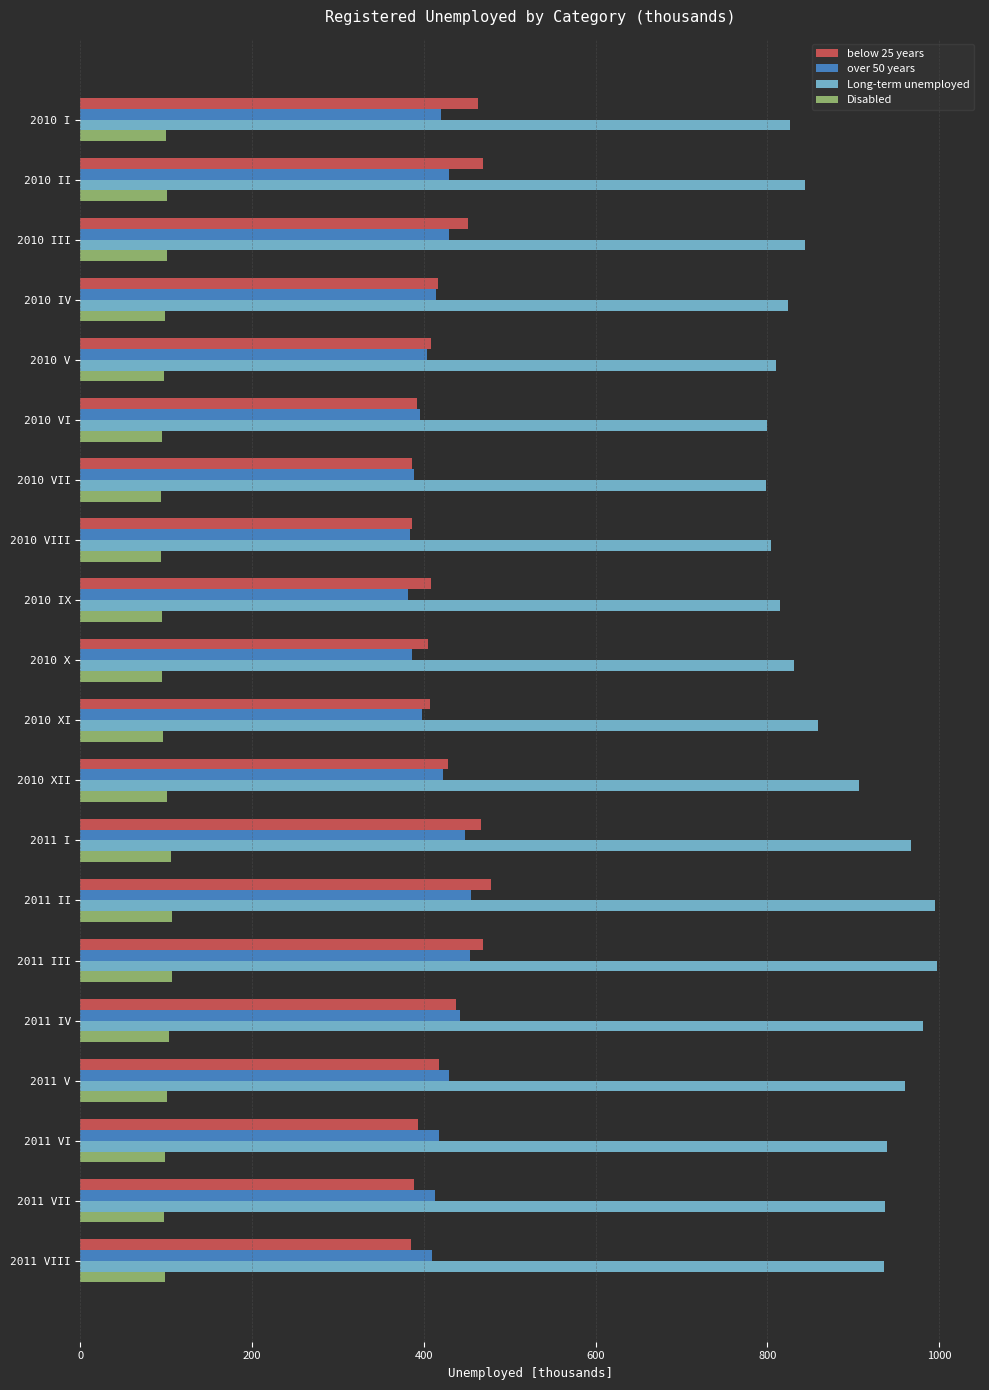

Is the value of below 25 years at 2011 IV greater than the value of Disabled at 2011 I?

Yes